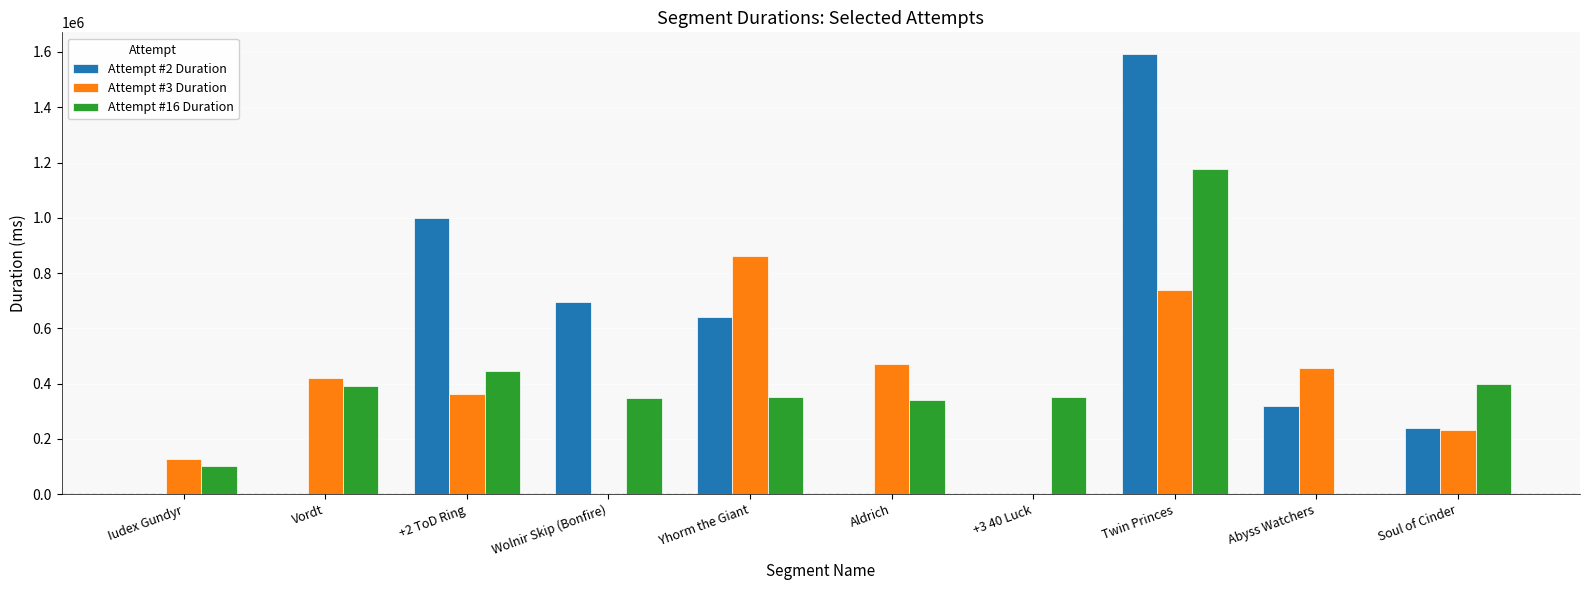

Which series changed the most between Wolnir Skip (Bonfire) and Yhorm the Giant?

Attempt #3 Duration